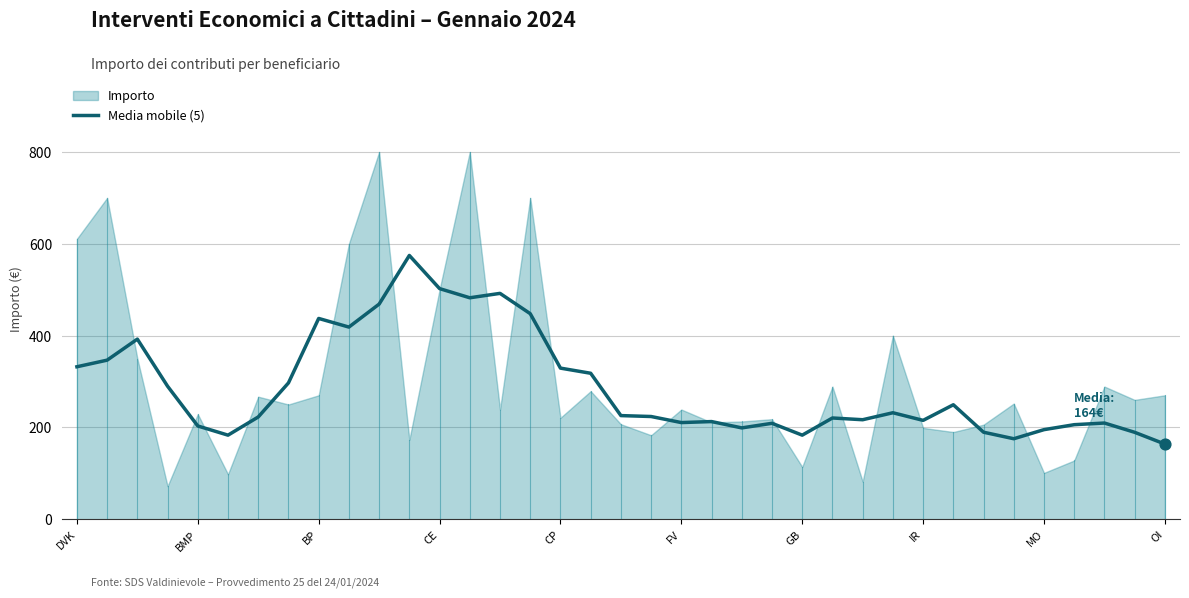

Between 16 and 26, which is larger?

16